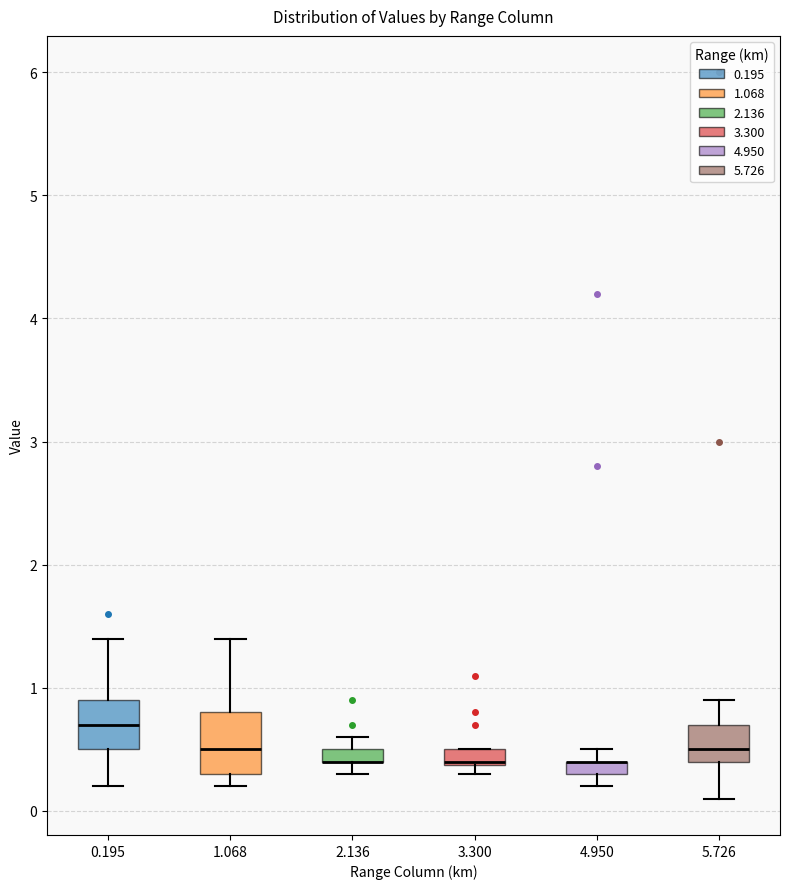

Where does the median line of the box at x = 0.195 sit on the y-axis? The values are not printed on the chart, so give them approximately, as read against the axis.

0.7